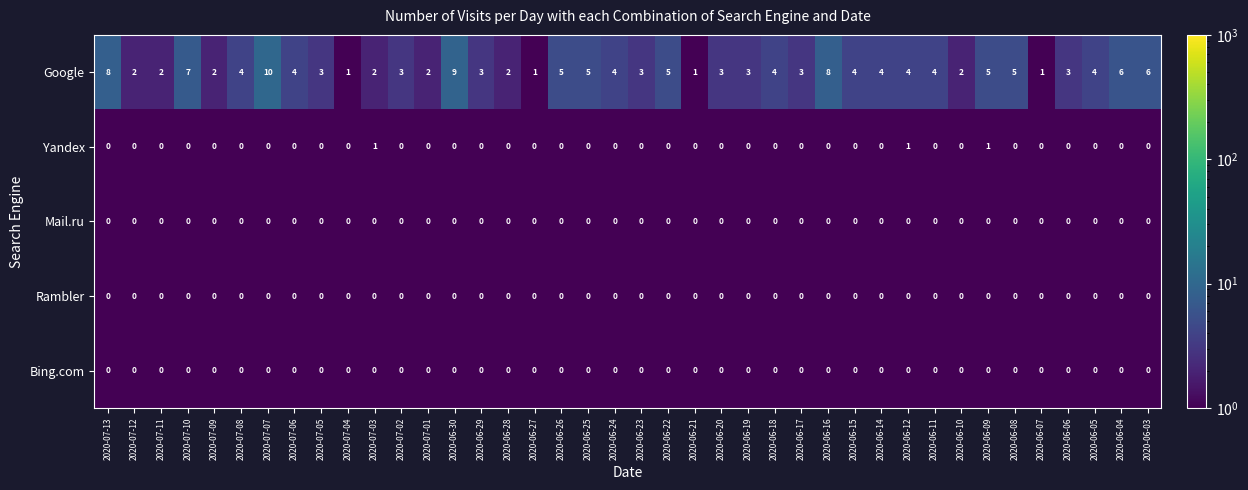

The value of Google at 2020-06-12 is 6. True or false?

False